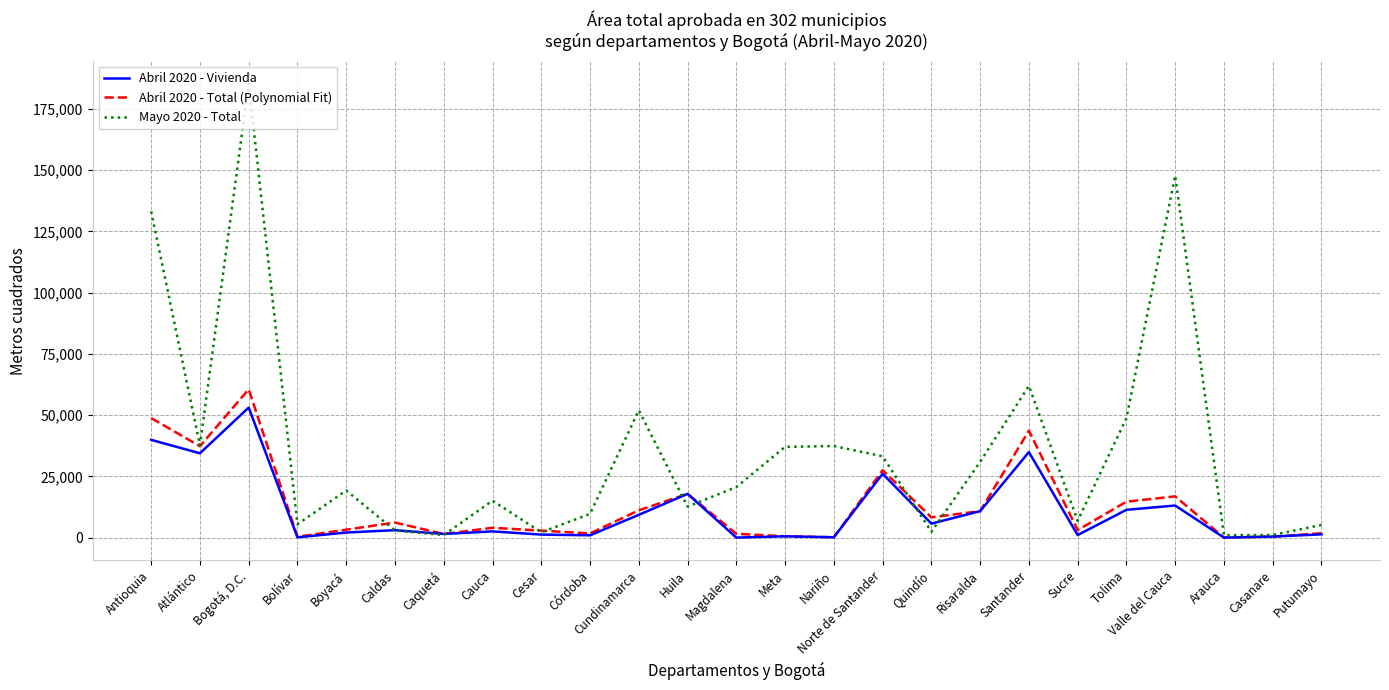

Does the chart display data point markers on the line(s)?

No